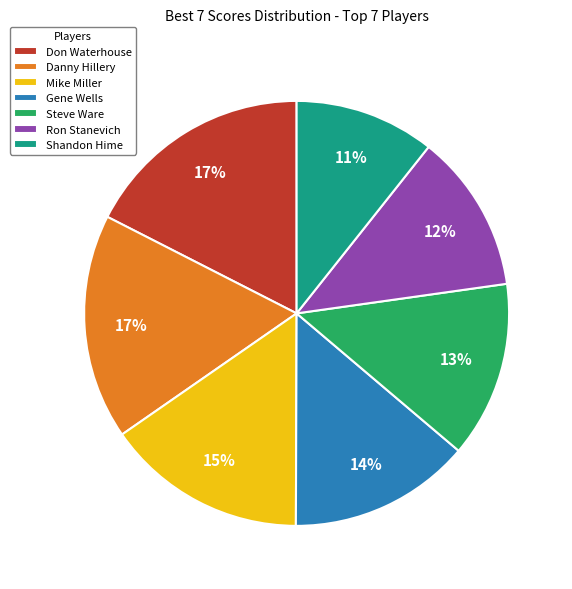

Is the sum of Ron Stanevich and Shandon Hime greater than half?

No